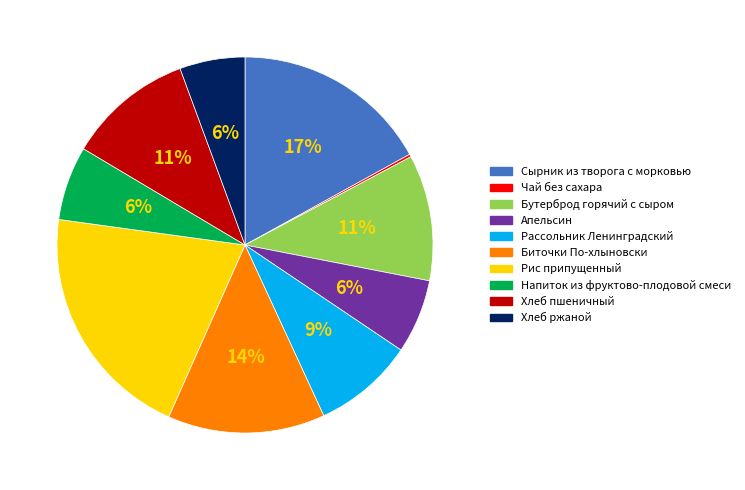

Do Бутерброд горячий с сыром and Рассольник Ленинградский together represent more than half of the pie?

No